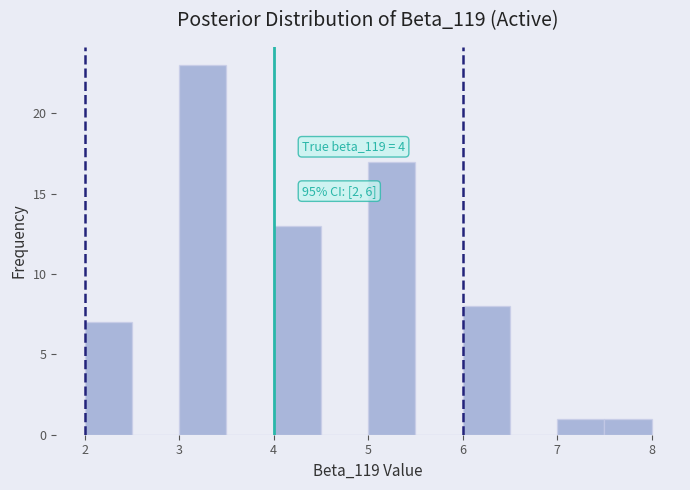

Which range on the x-axis has the tallest bar?

3.0 to 3.5